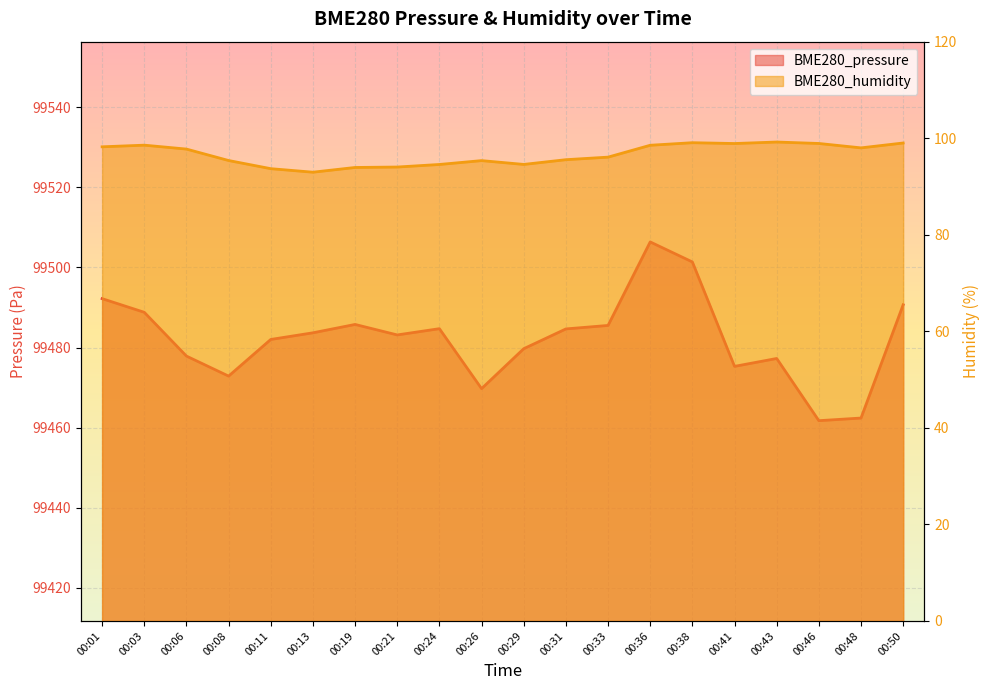

Reading left to right, list all the values displayed in this chart.

BME280_pressure: 00:01=99492.2	00:03=99488.8	00:06=99477.9	00:08=99472.9	00:11=99482.0	00:13=99483.7	00:19=99485.8	00:21=99483.2	00:24=99484.7	00:26=99469.8	00:29=99479.7	00:31=99484.7	00:33=99485.5	00:36=99506.4	00:38=99501.4	00:41=99475.3	00:43=99477.3	00:46=99461.8	00:48=99462.4	00:50=99490.7
BME280_humidity: 00:01=98.2	00:03=98.6	00:06=97.8	00:08=95.4	00:11=93.7	00:13=93.0	00:19=93.9	00:21=94.0	00:24=94.6	00:26=95.4	00:29=94.6	00:31=95.5	00:33=96.1	00:36=98.5	00:38=99.1	00:41=98.9	00:43=99.2	00:46=98.9	00:48=98.0	00:50=99.0